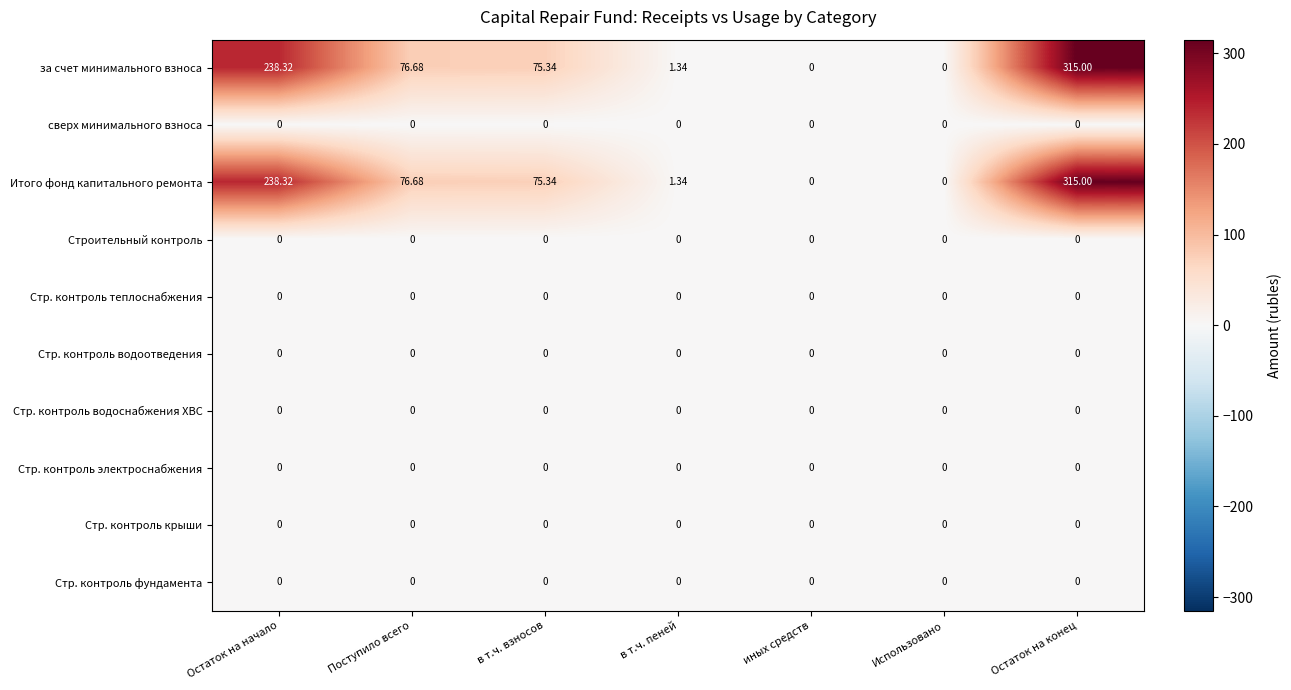

At which category is the sum across all series the highest?

Остаток на конец